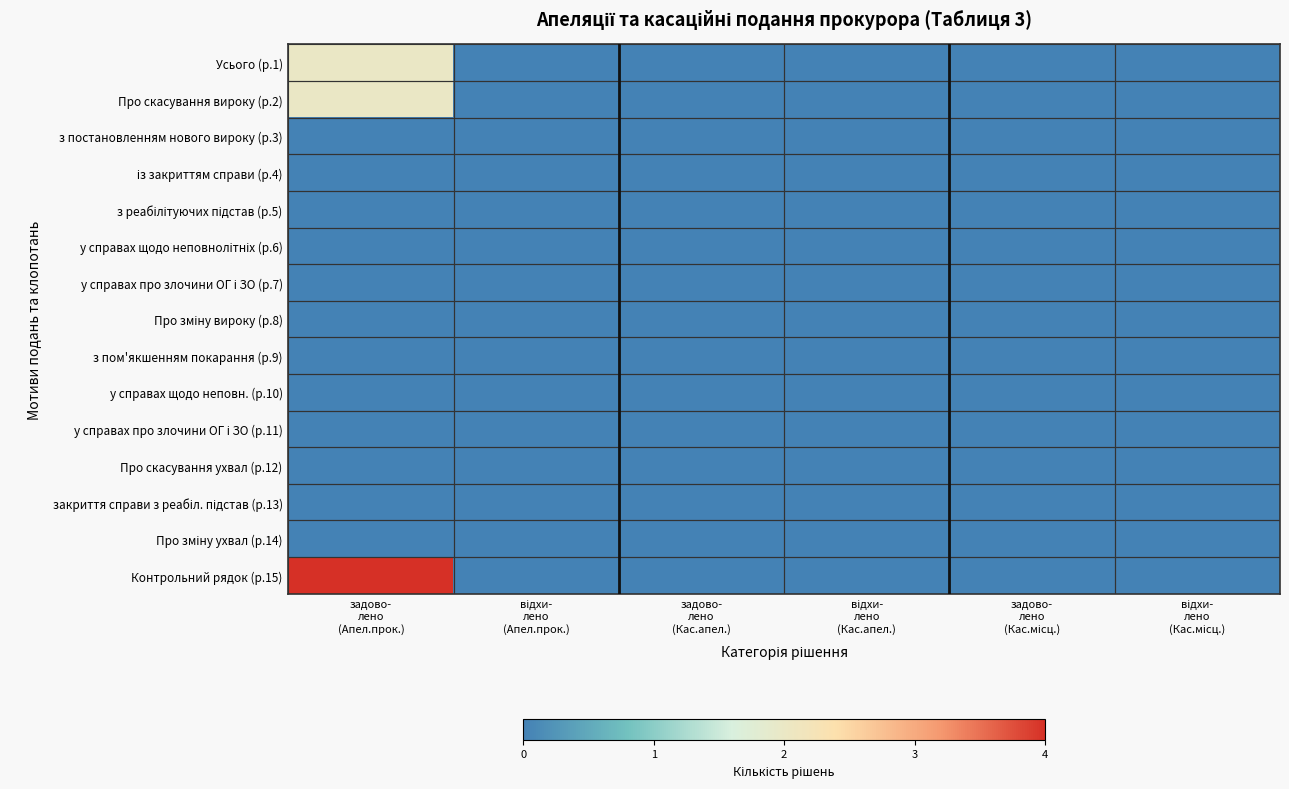

How many series are shown in this chart?

15